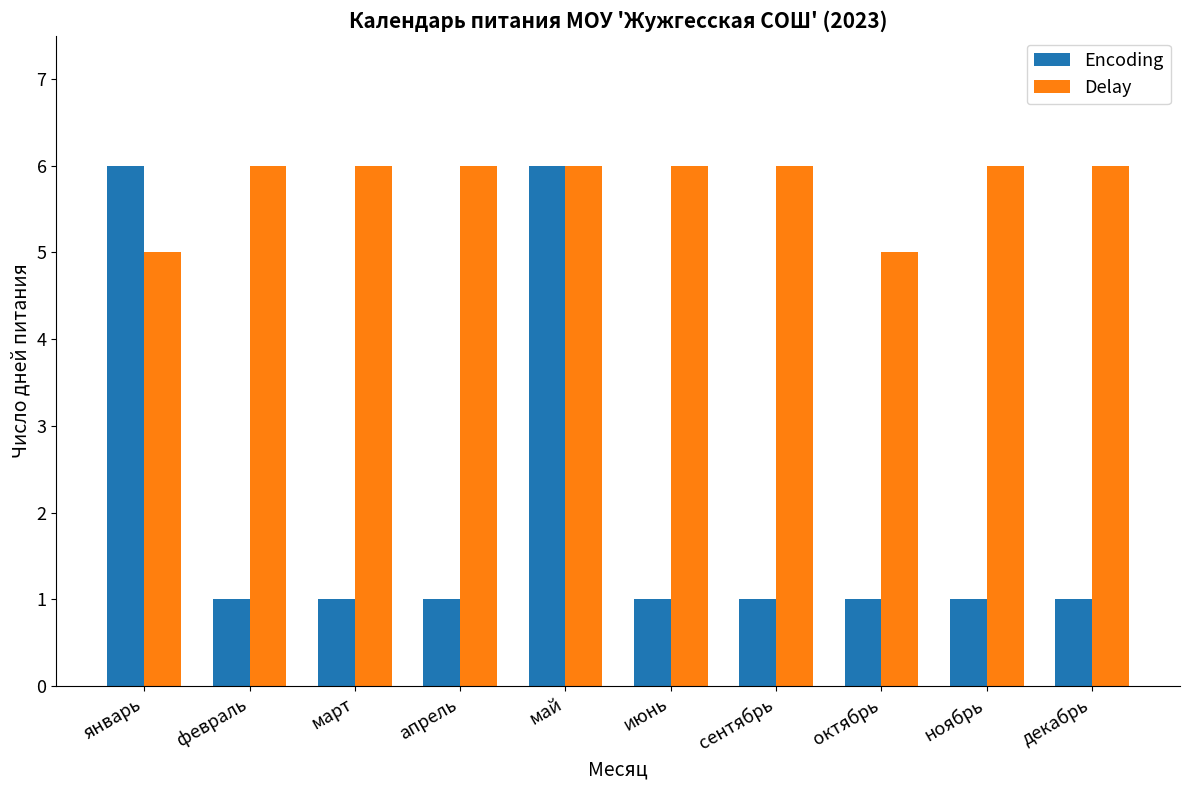

At сентябрь, list the series in order from largest to smallest.

Delay, Encoding